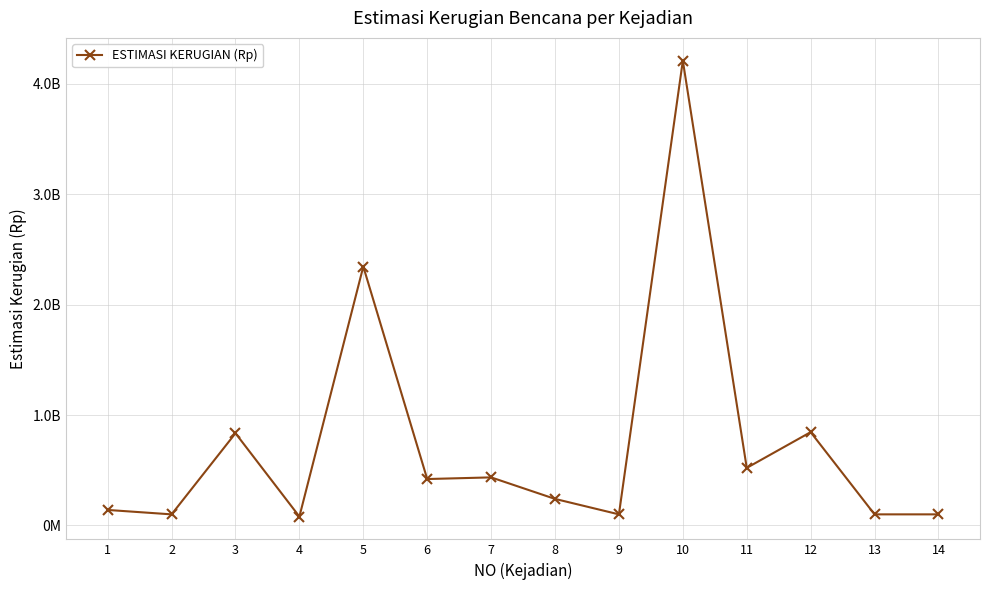

Is this an area chart (filled region under the line)?

No